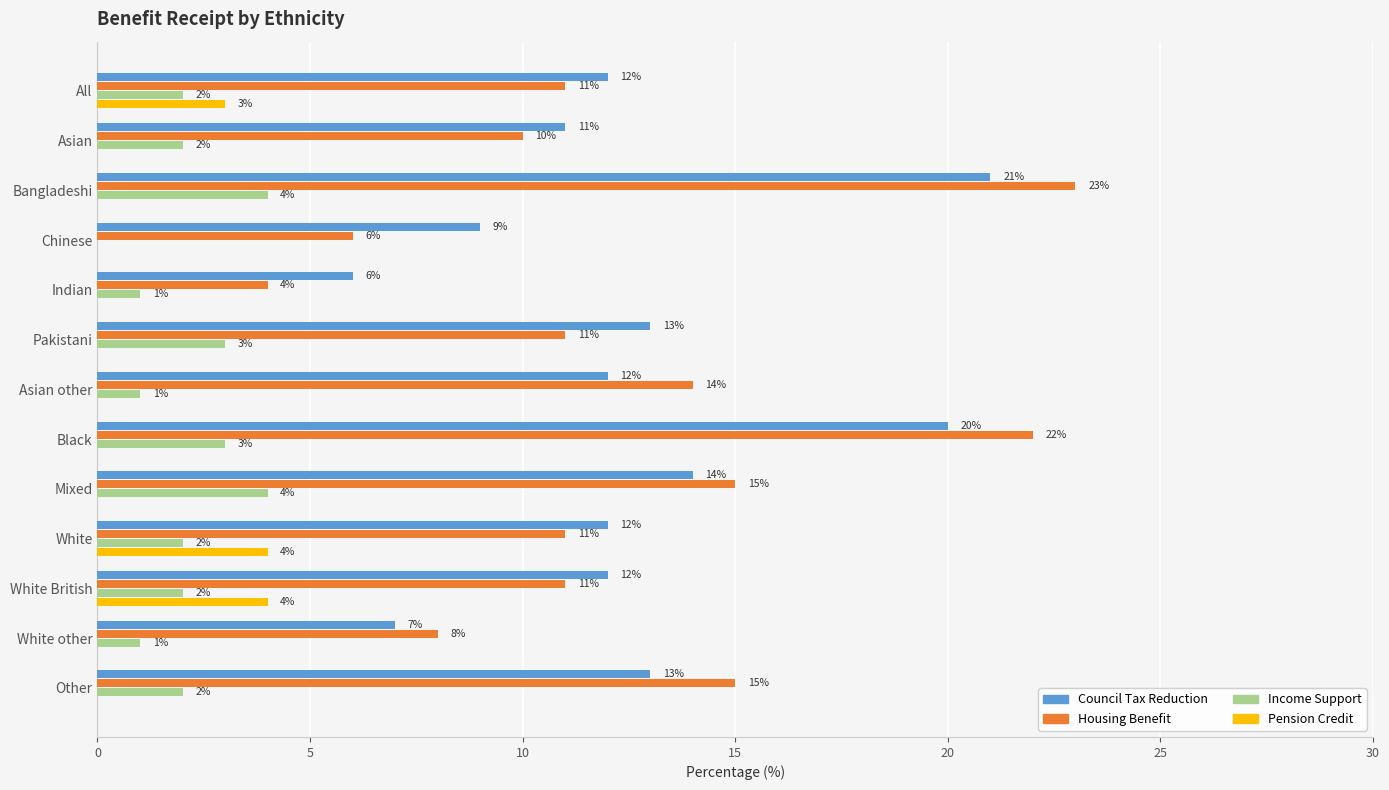

What is the sum of all Council Tax Reduction values?

162